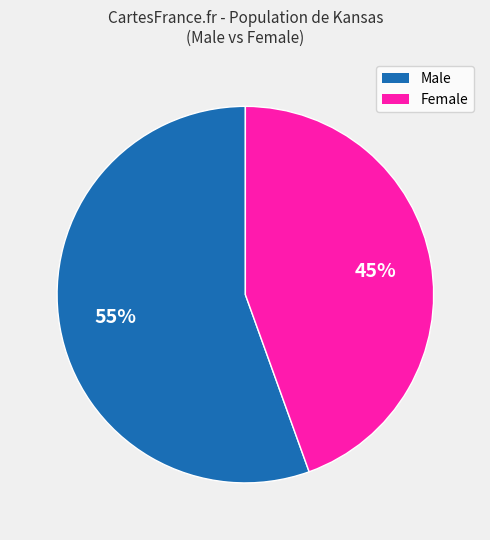

What is the smallest slice in the pie chart?

Female